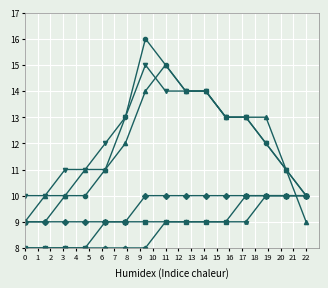

Is this an area chart (filled region under the line)?

No